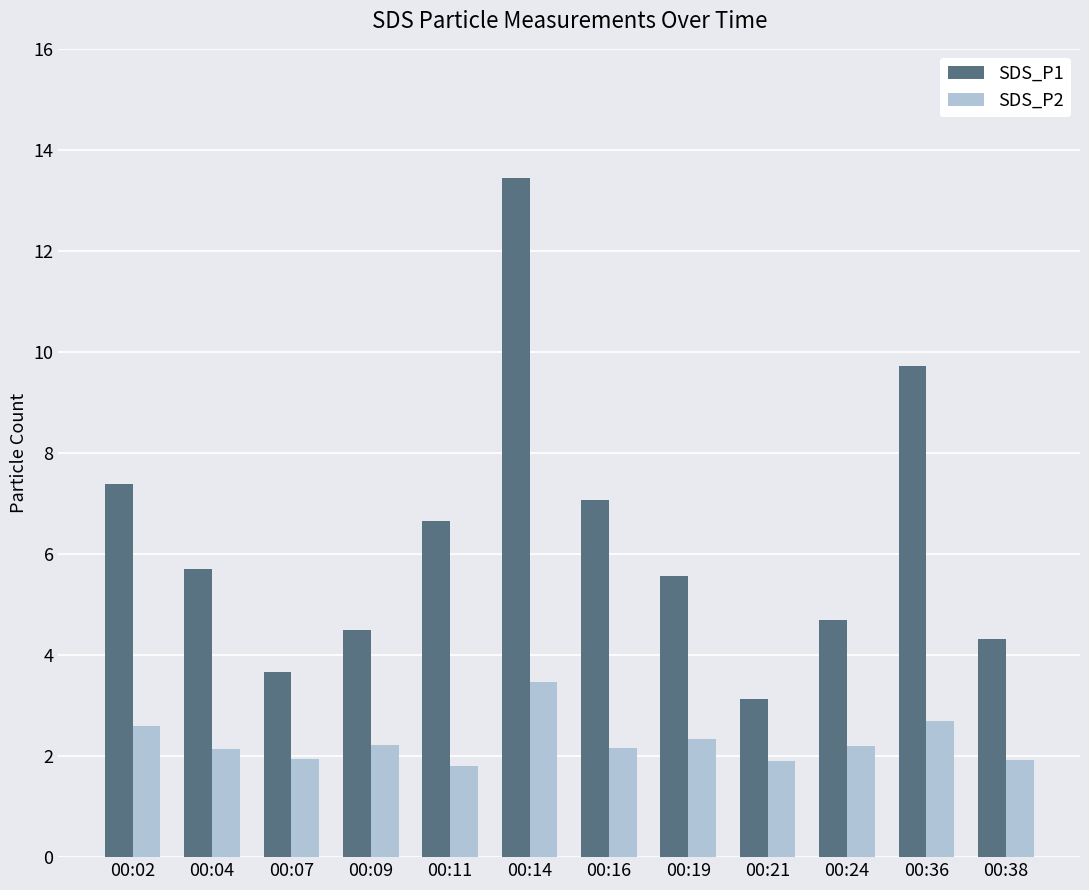

What is the minimum value for SDS_P2?

1.8